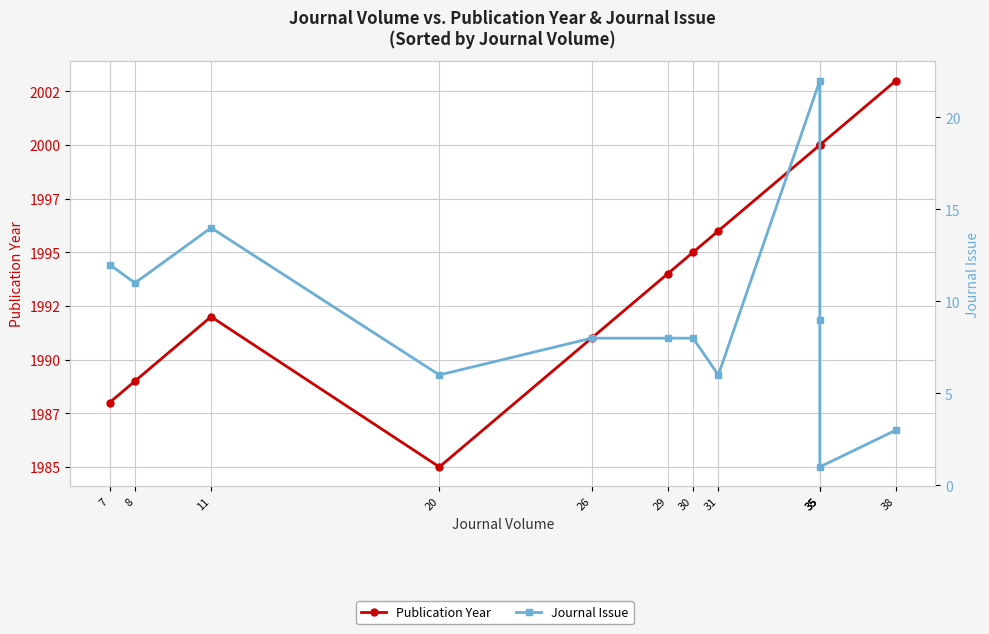

True or false: Publication Year and Journal Issue intersect in this chart.

False